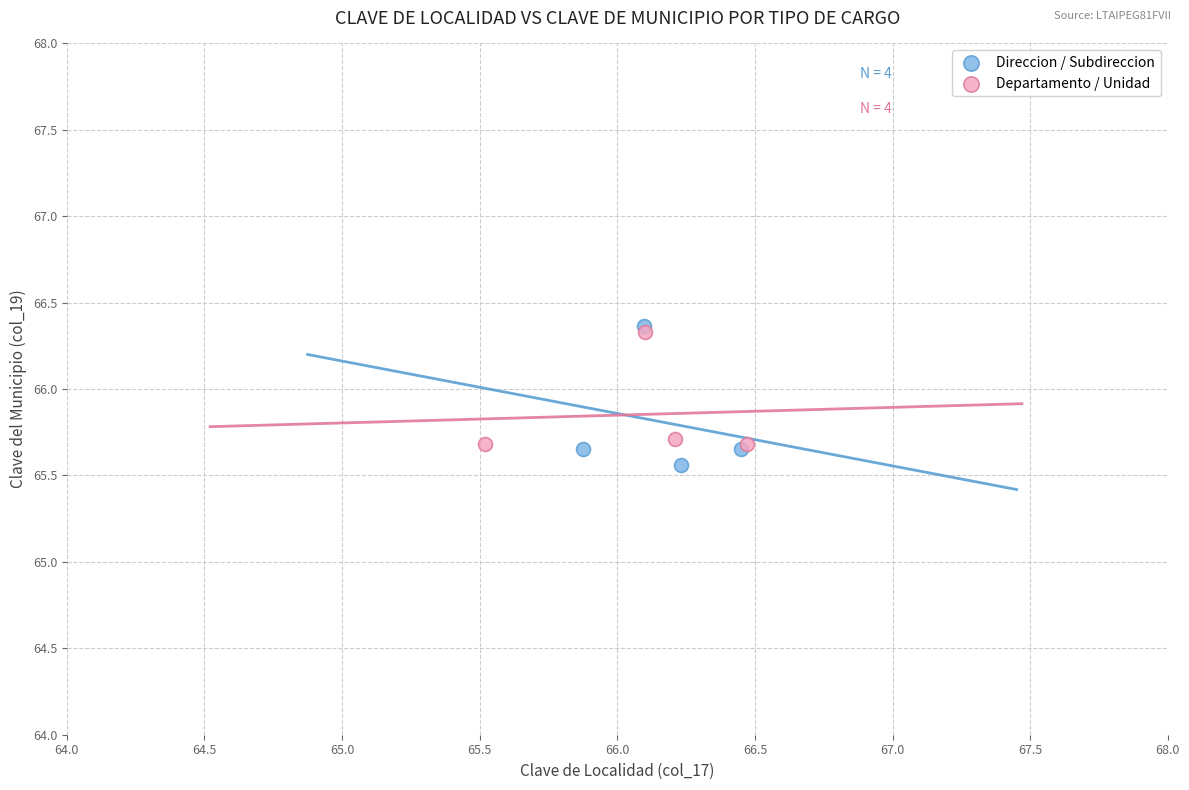

What are all the series names shown in the legend?

Direccion / Subdireccion, Departamento / Unidad